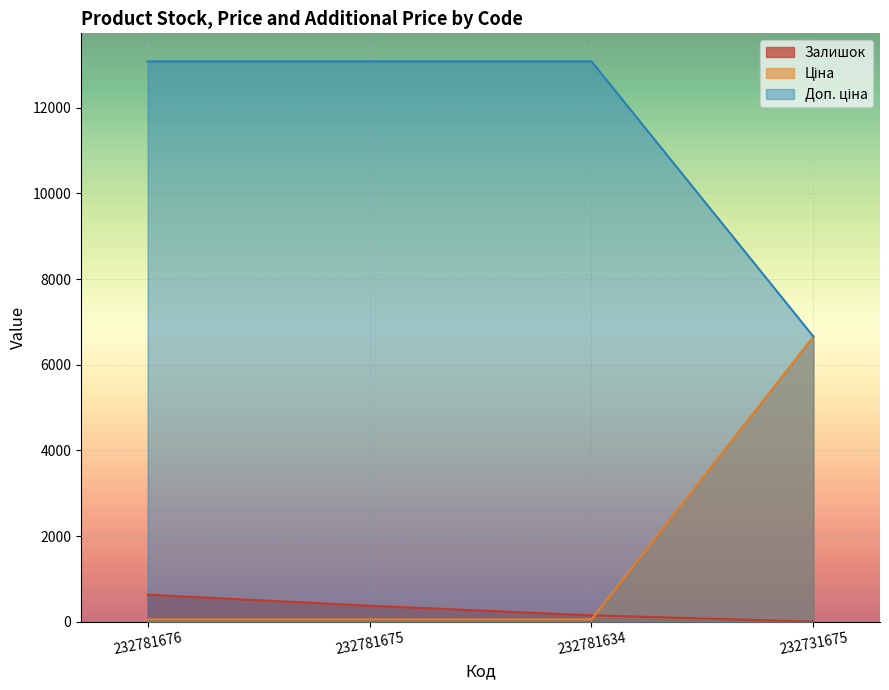

At which label is Залишок closest to 320?

232781675